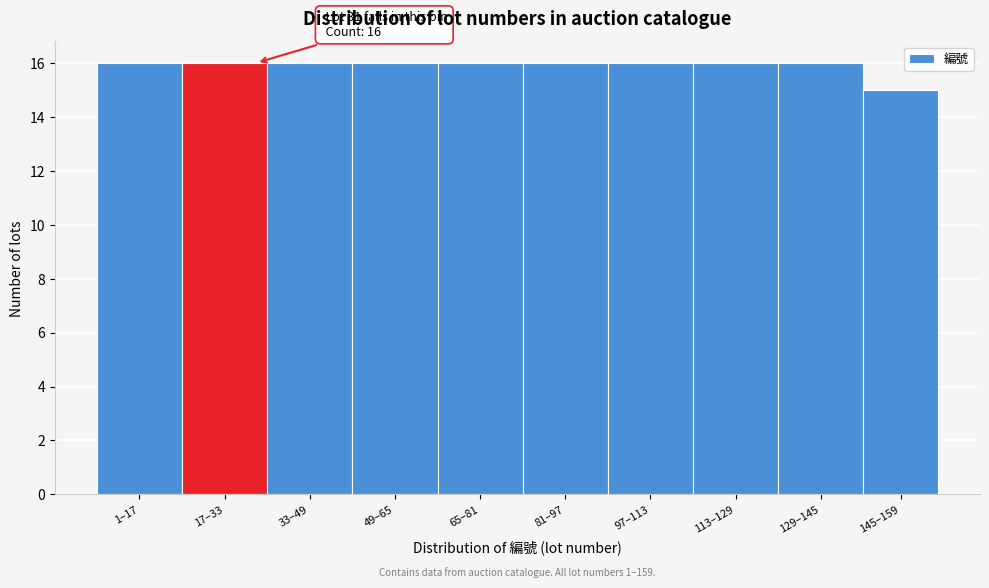

Reading left to right, extract all data points from this chart.

16	16	16	16	16	16	16	16	16	15